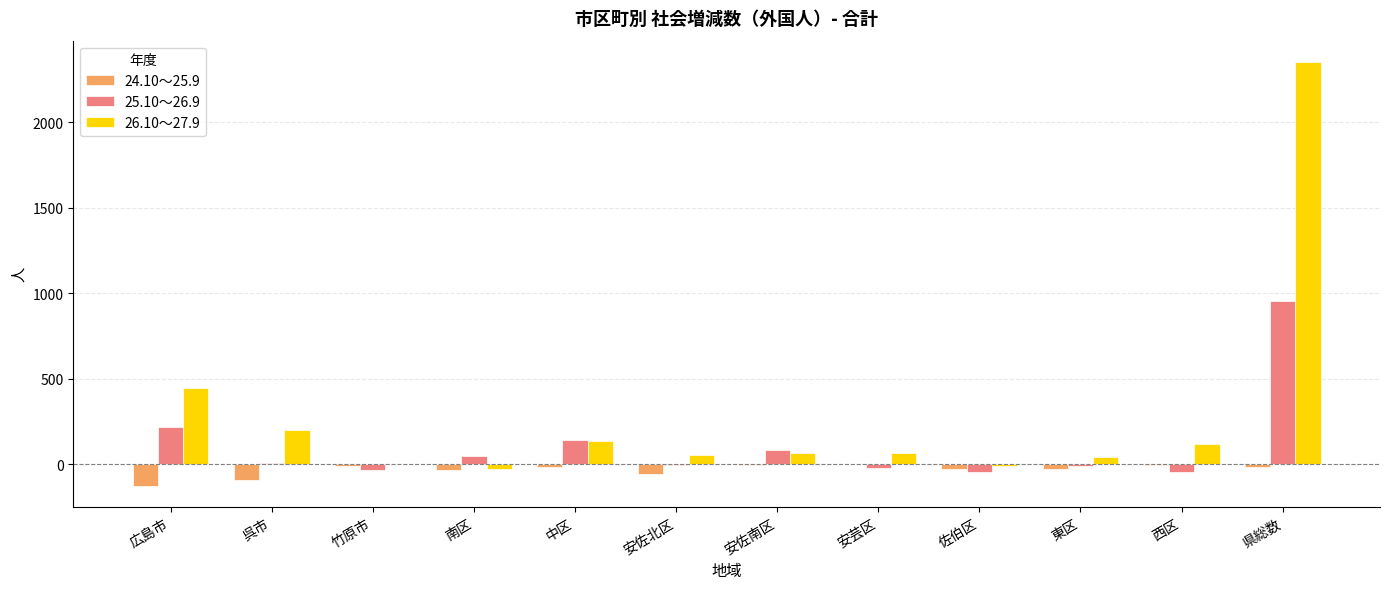

What are all the series names shown in the legend?

24.10～25.9, 25.10～26.9, 26.10～27.9